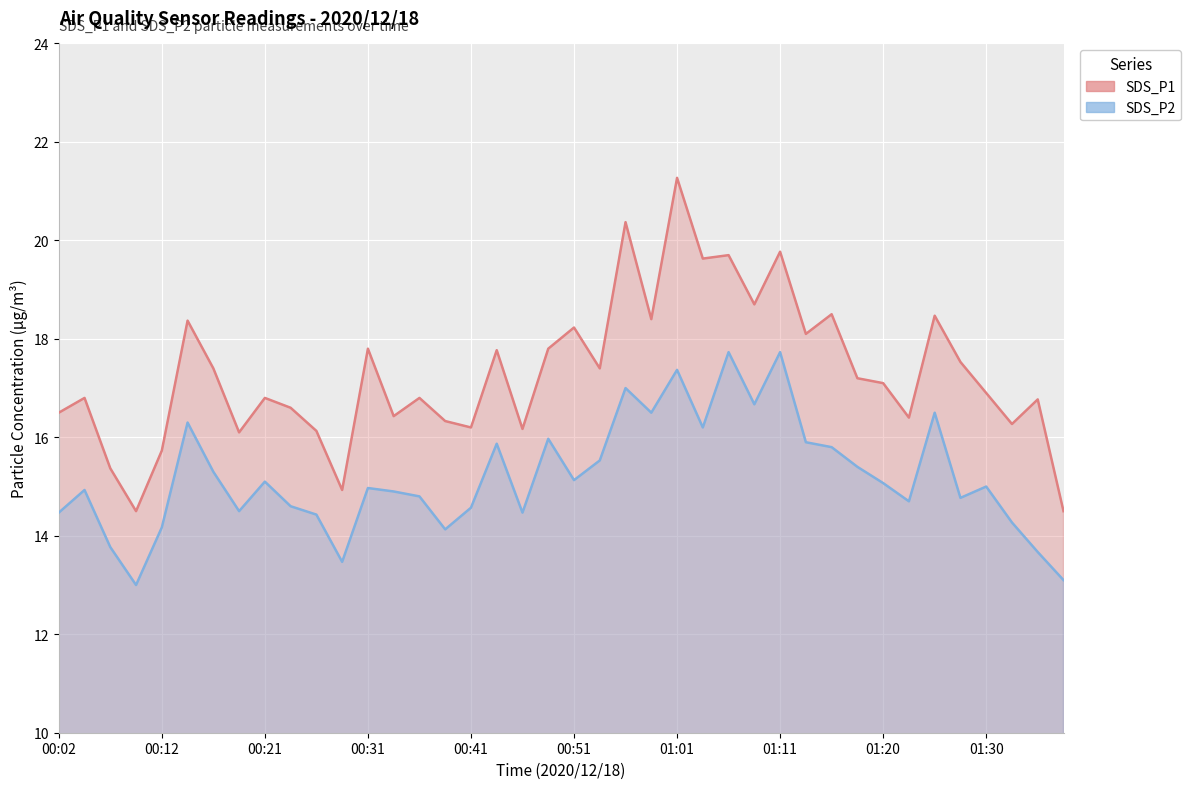

What is the label of the 30th point from the left?

01:13